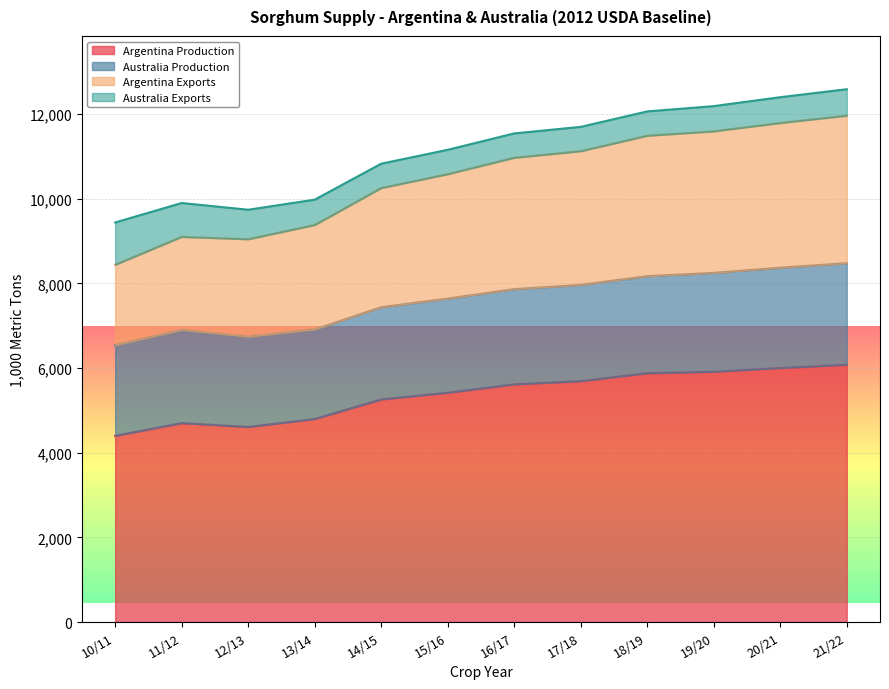

Does the chart display data point markers on the line(s)?

No